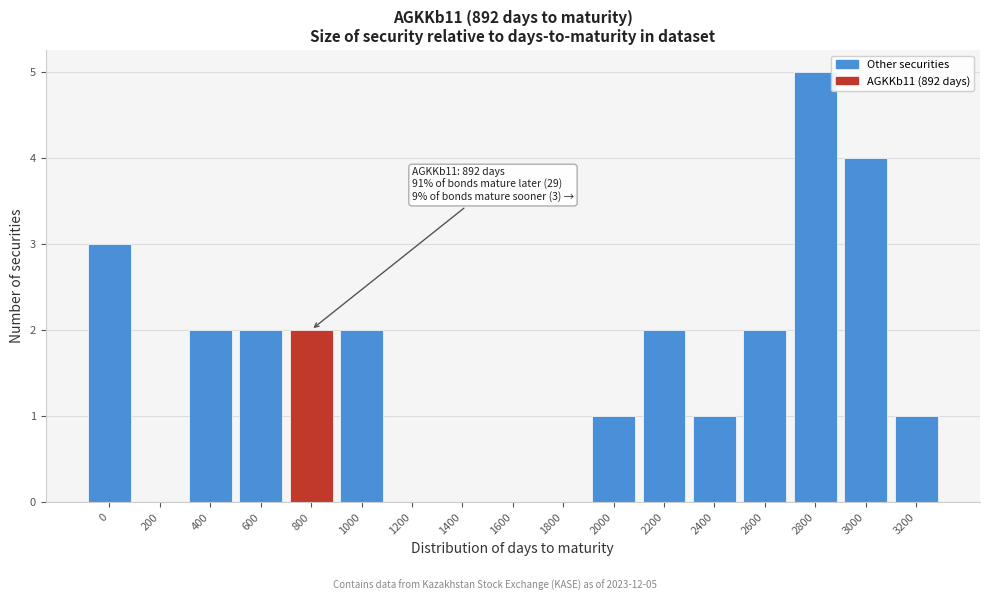

Reading left to right, list all the values displayed in this chart.

0=3	200=0	400=2	600=2	800=2	1000=2	1200=0	1400=0	1600=0	1800=0	2000=1	2200=2	2400=1	2600=2	2800=5	3000=4	3200=1